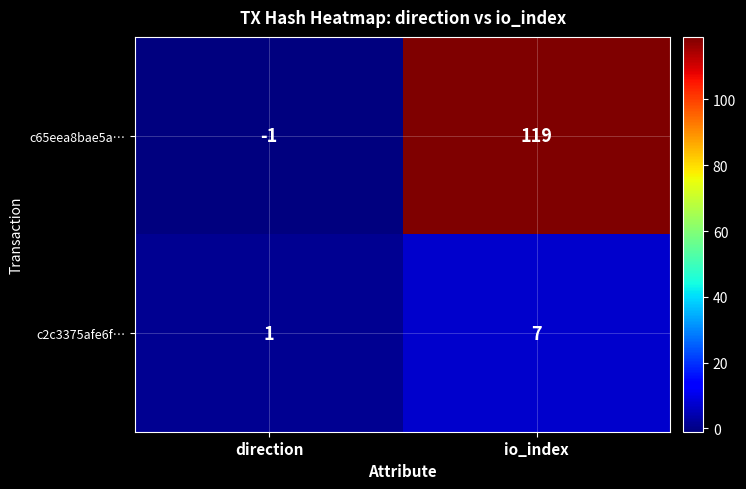

The c2c3375afe6f… series shows 1 at direction. True or false?

True